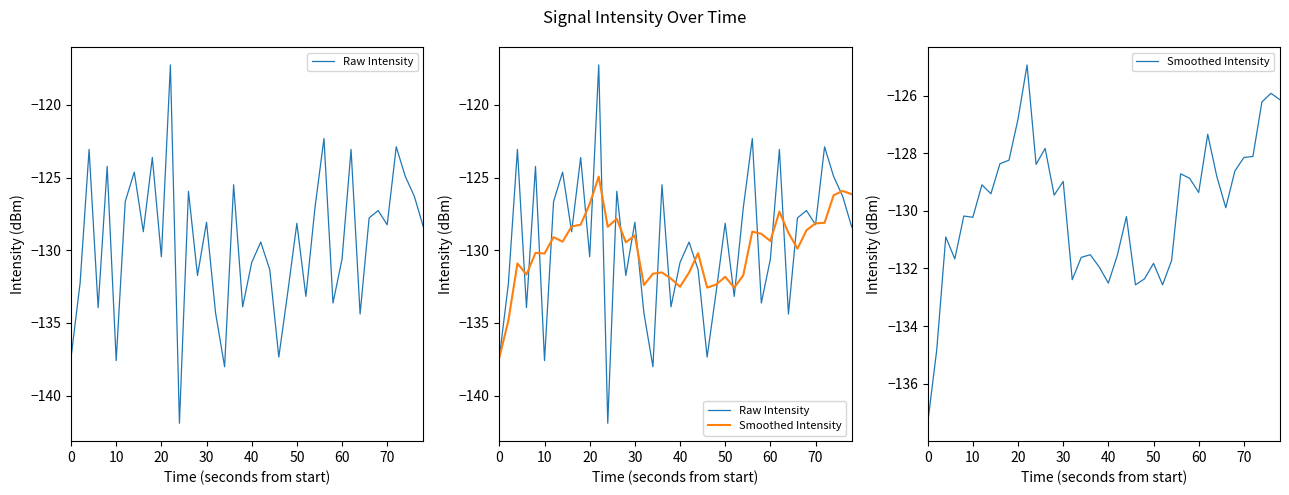

True or false: Smoothed Intensity and Raw Intensity cross at least once.

True